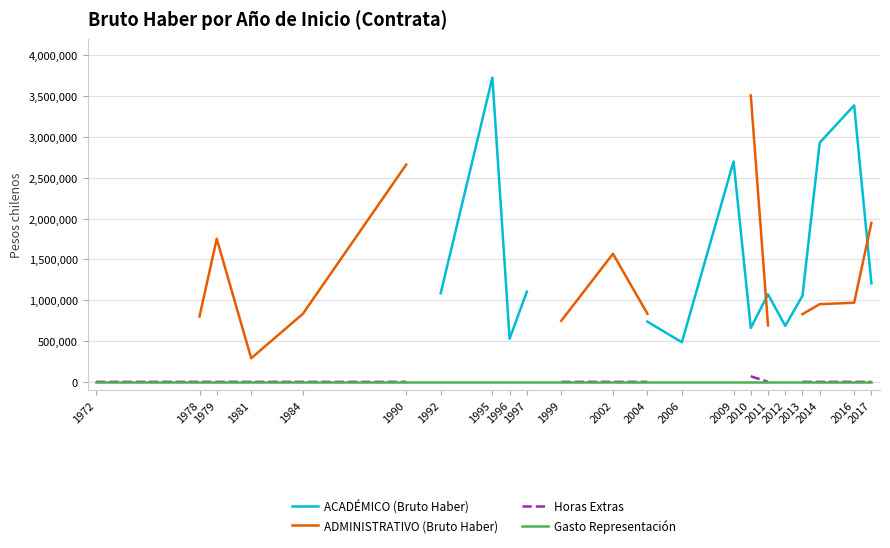

What are all the series names shown in the legend?

ACADÉMICO (Bruto Haber), ADMINISTRATIVO (Bruto Haber), Horas Extras, Gasto Representación